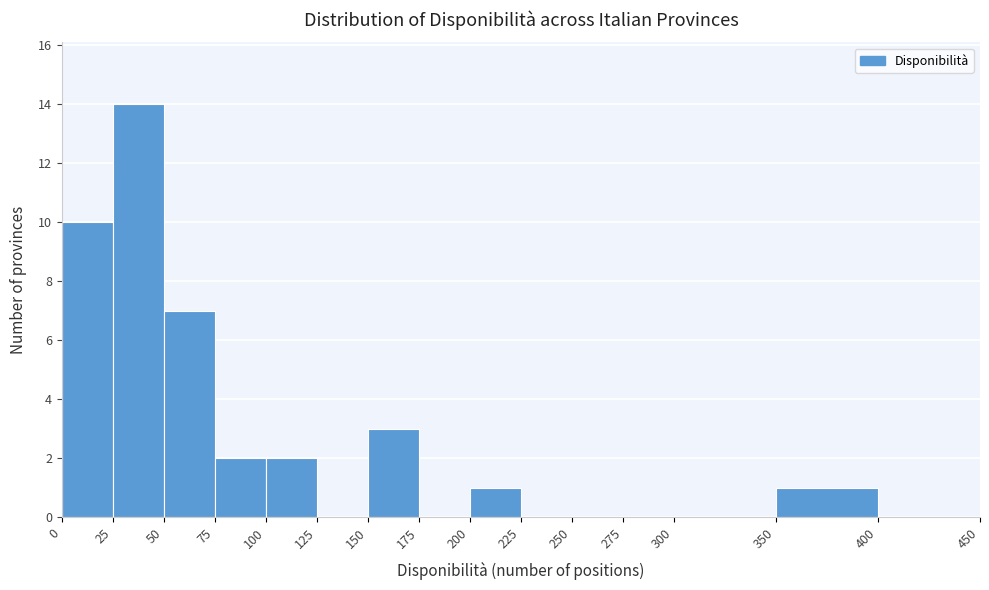

How tall is the bar that spans 0 to 25 on the x-axis? The values are not printed on the chart, so give them approximately, as read against the axis.

10